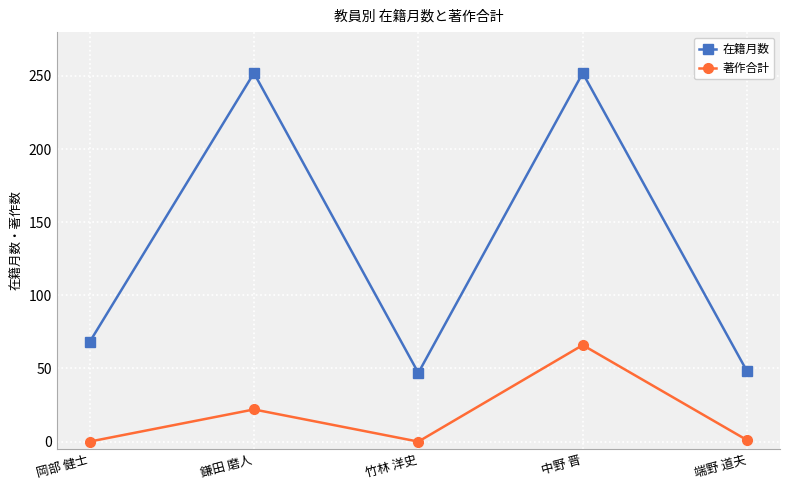

What is the difference between the maximum and minimum values in the 著作合計 series?

66